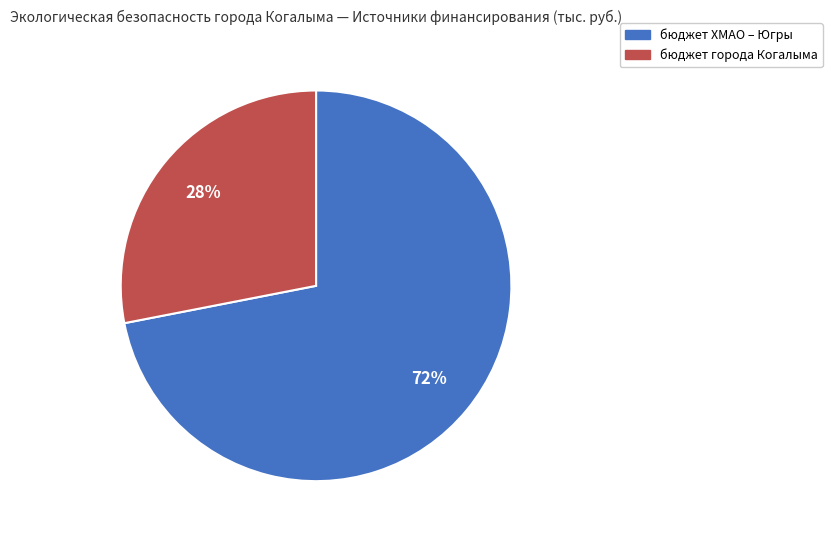

Does any single category account for the majority?

Yes